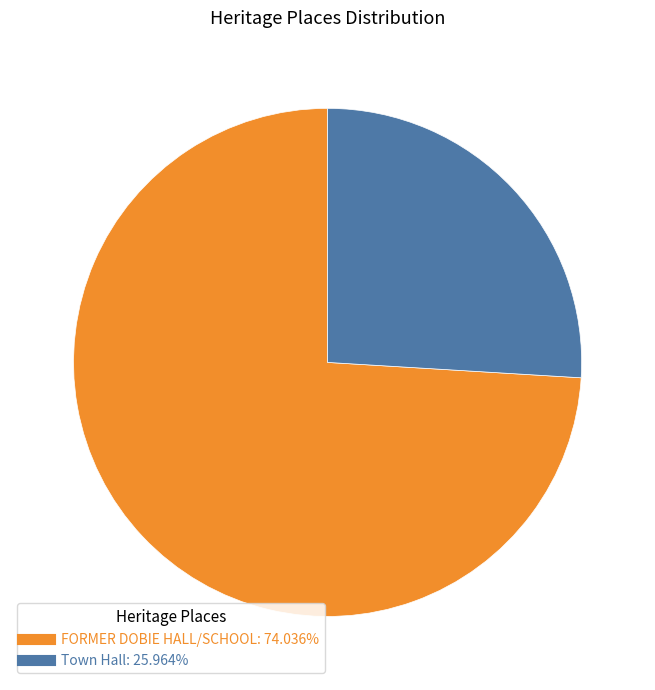

Approximately how many times larger is the value at FORMER DOBIE HALL/SCHOOL compared to Town Hall?

2.9